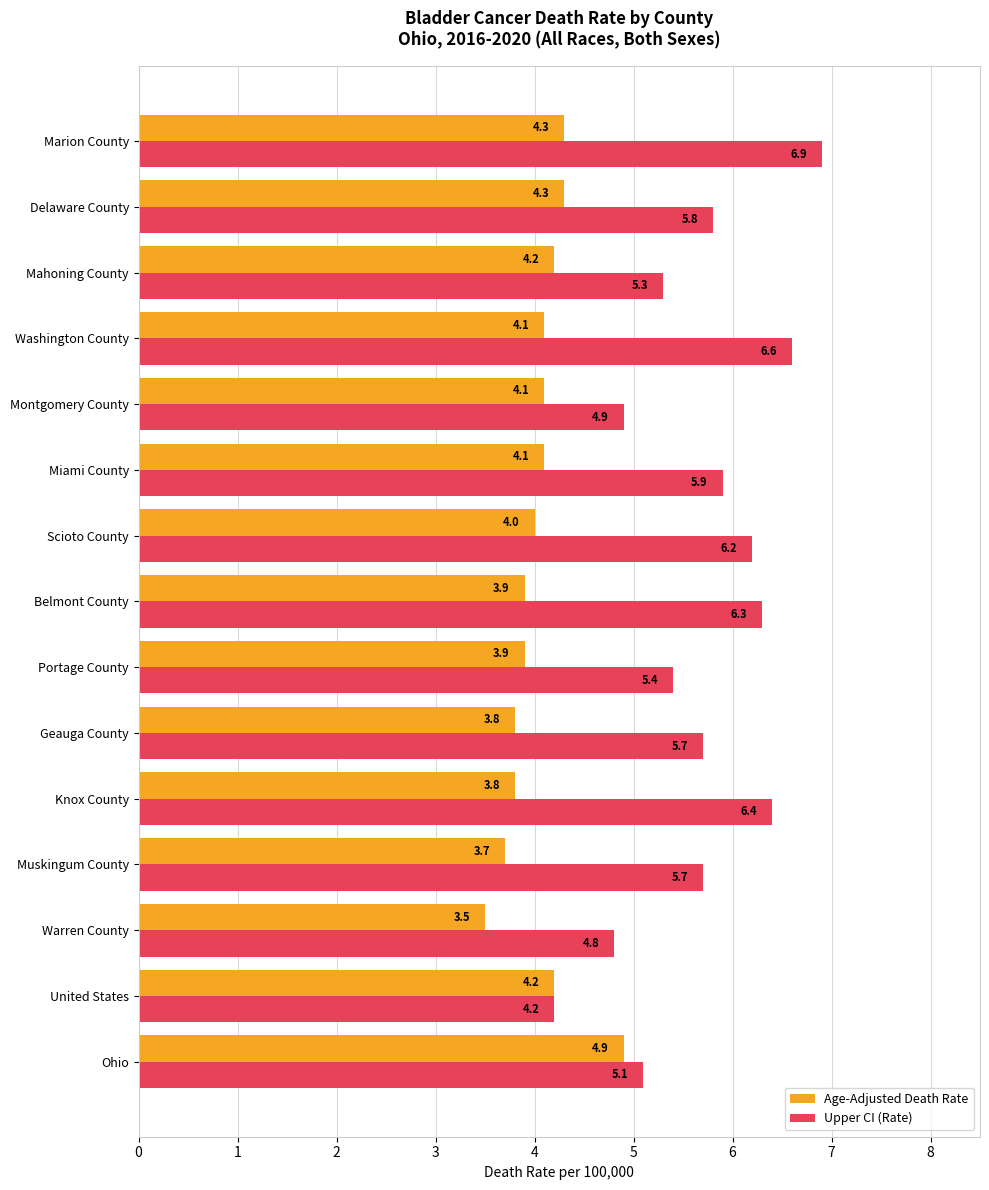

The Upper CI (Rate) series shows 2.6 at Muskingum County. True or false?

False